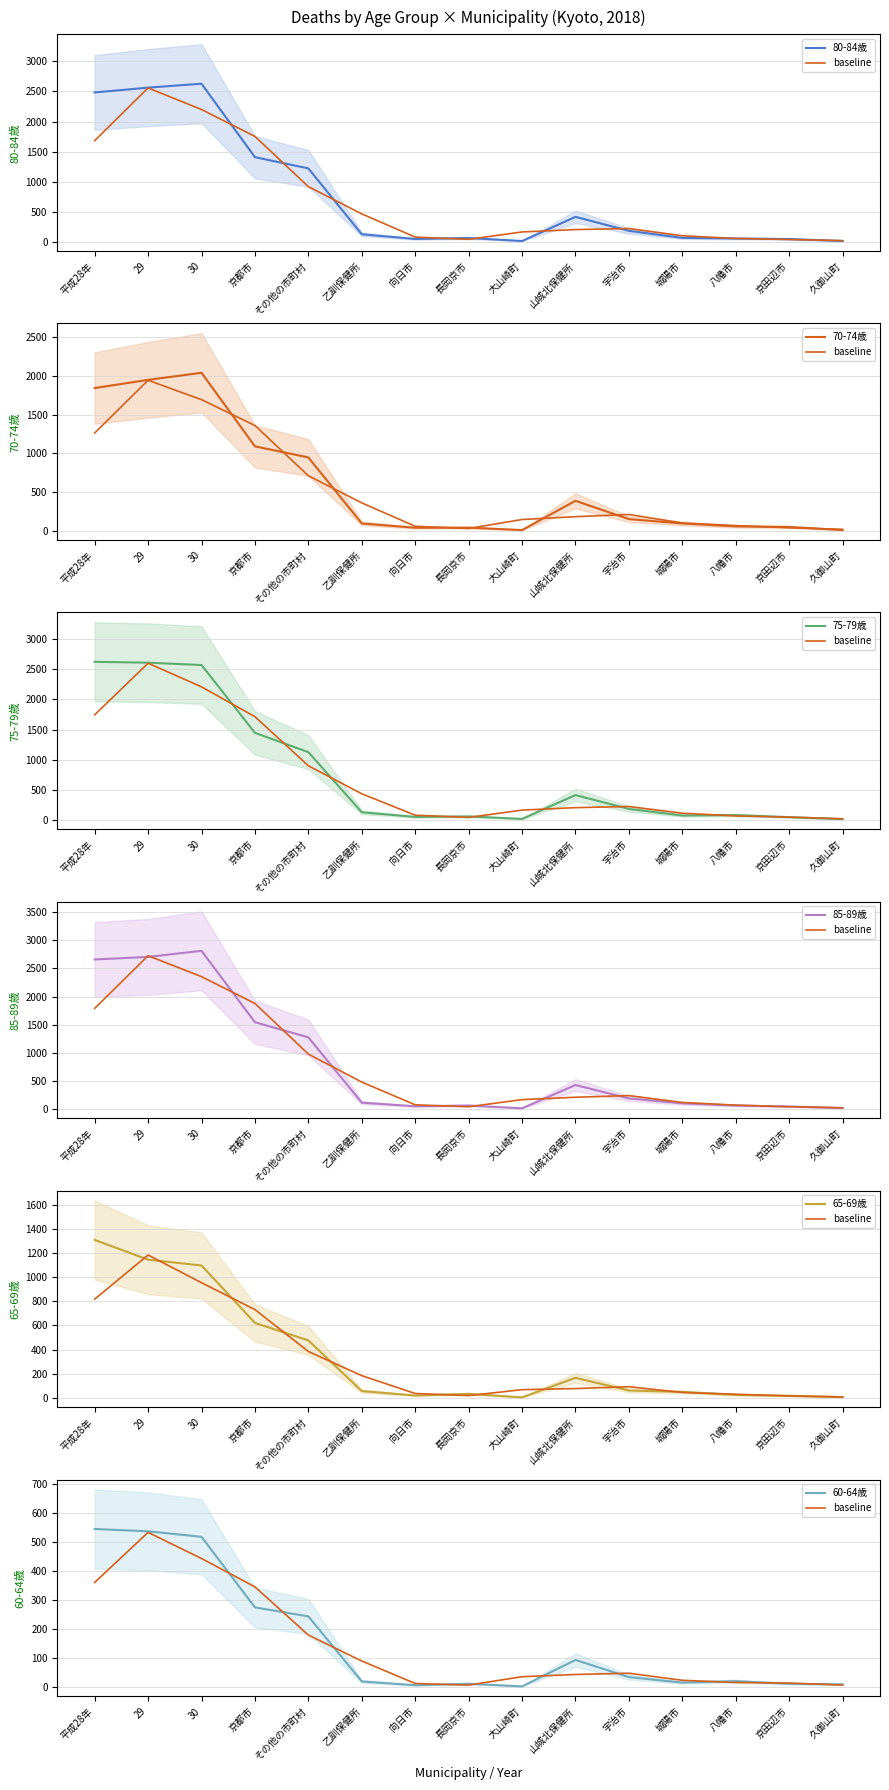

What is the total value across all series at 30?

11668